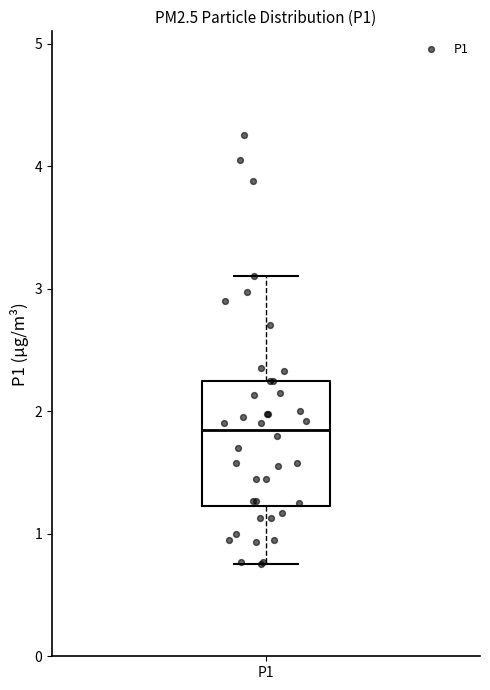

Read this box plot against the y-axis: the position of the median line, the range covered by the box, and the ends of both whiskers. The values are not printed on the chart, so give them approximately, as read against the axis.

median 1.9, box 1.2 to 2.3, whiskers 0.8 to 3.1